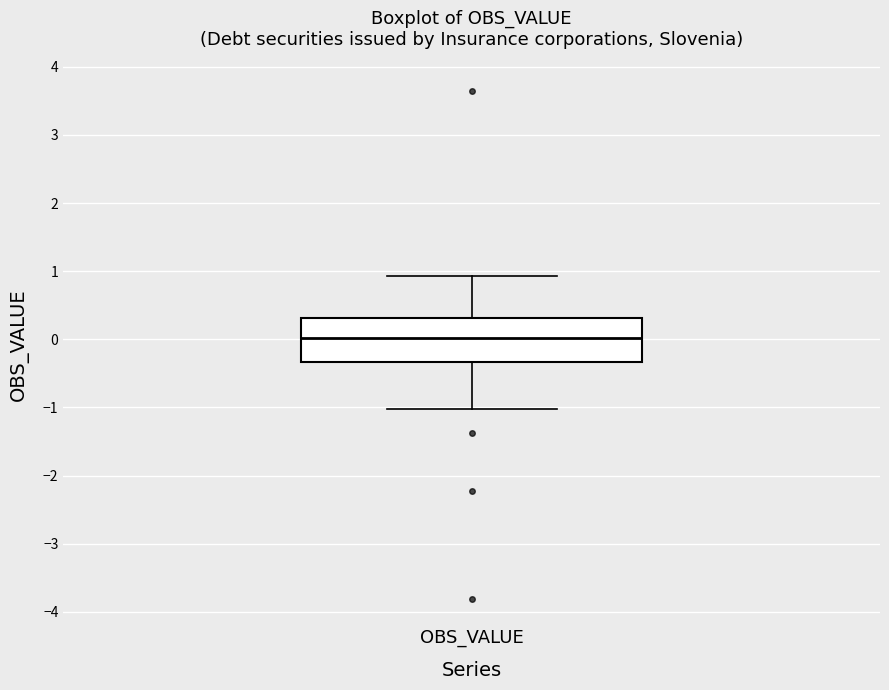

Where is the lower edge of the box for OBS_VALUE on the y-axis? The values are not printed on the chart, so give them approximately, as read against the axis.

-0.3